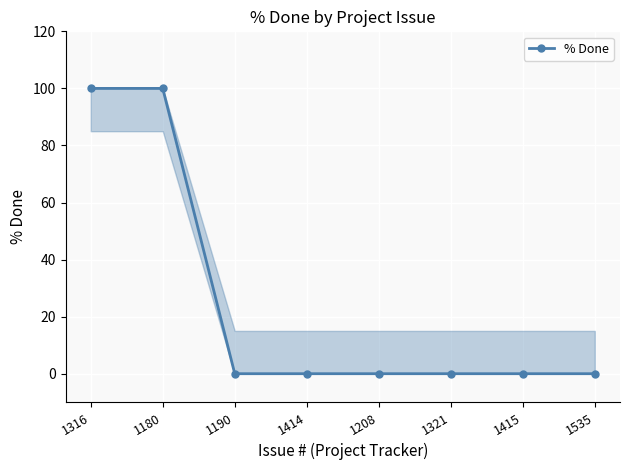

How many distinct data groups are displayed?

1